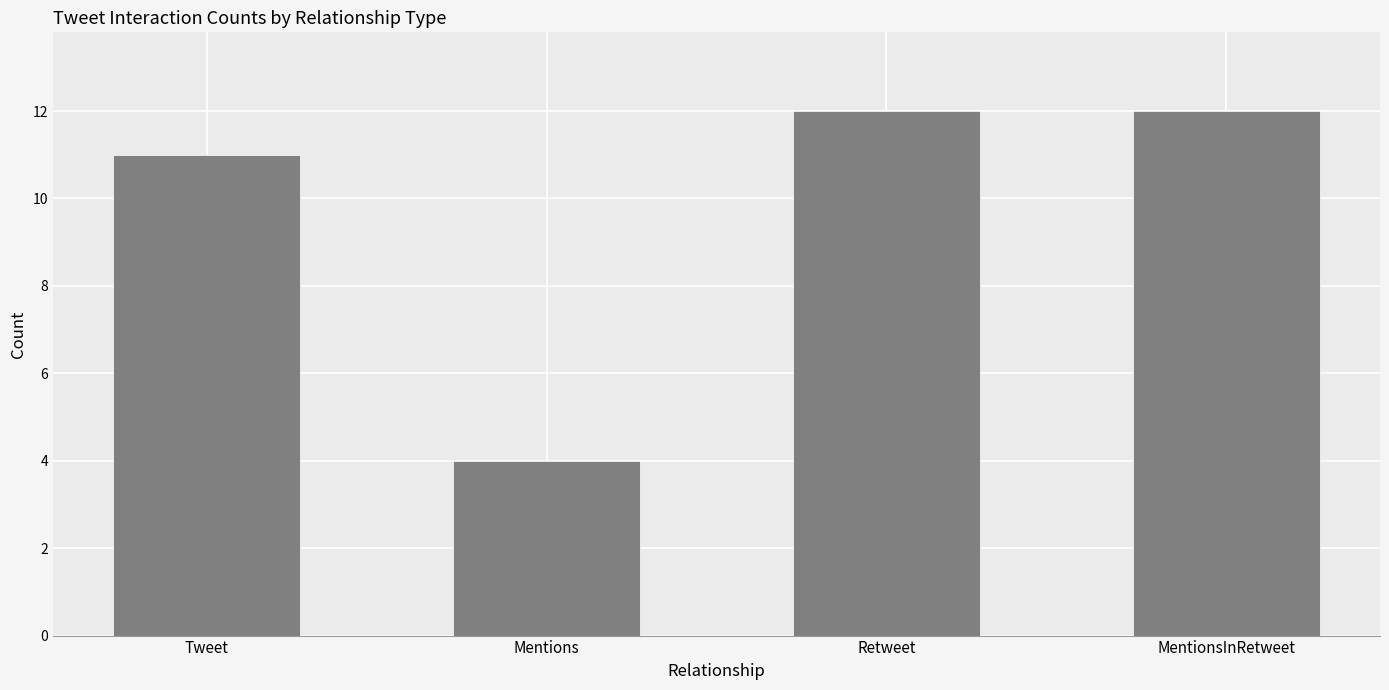

Count the values in the range 11 to 12.

3